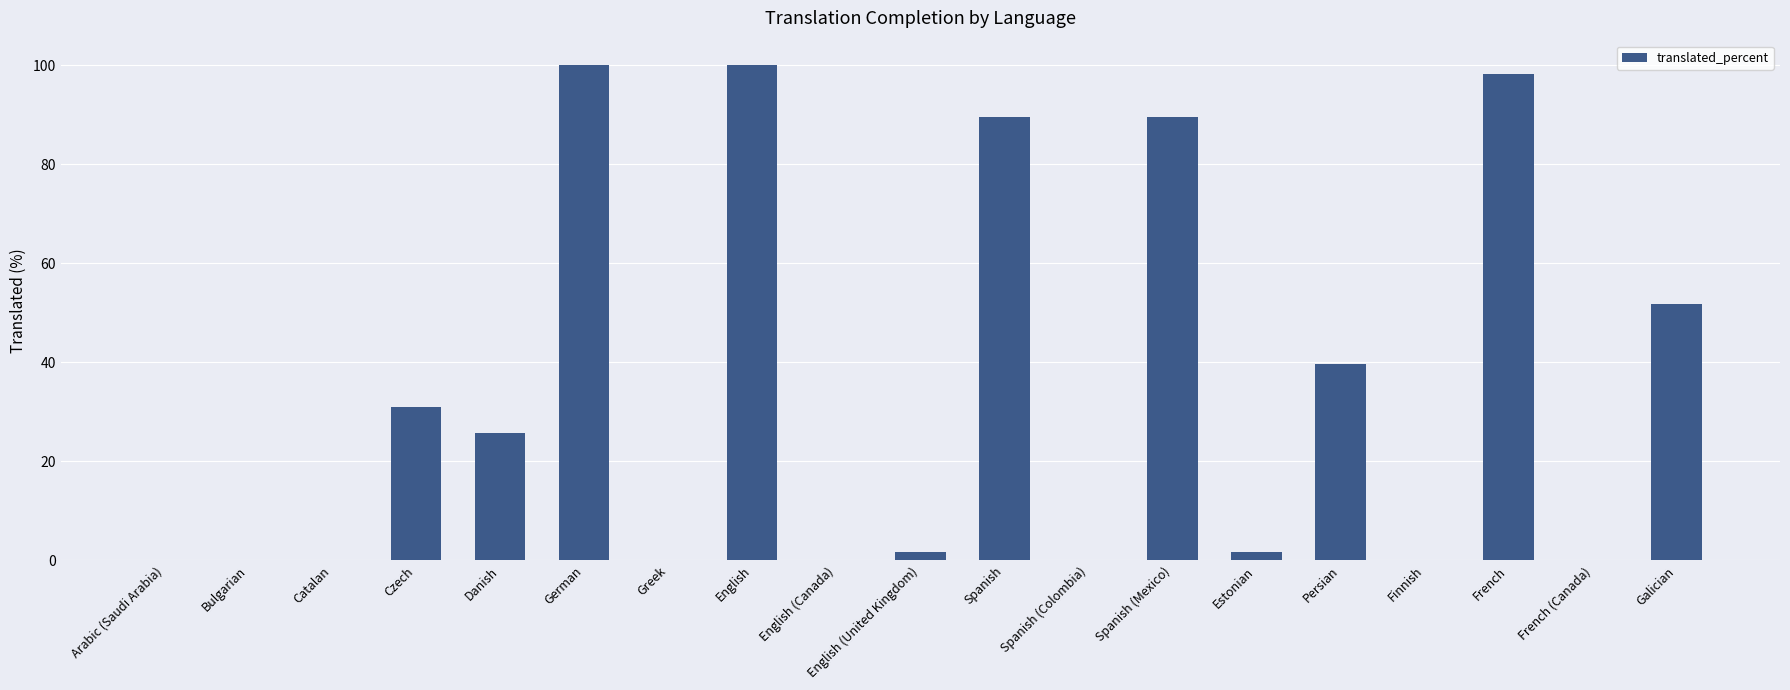

Reading left to right, what are all the values shown in this chart?

Arabic (Saudi Arabia)=0.0	Bulgarian=0.0	Catalan=0.0	Czech=31.0	Danish=25.8	German=100.0	Greek=0.0	English=100.0	English (Canada)=0.0	English (United Kingdom)=1.7	Spanish=89.6	Spanish (Colombia)=0.0	Spanish (Mexico)=89.6	Estonian=1.7	Persian=39.6	Finnish=0.0	French=98.2	French (Canada)=0.0	Galician=51.7